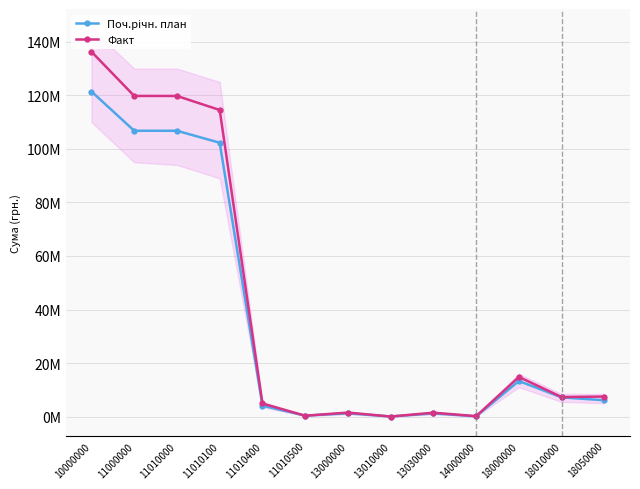

Which series has the largest total across all categories?

Факт